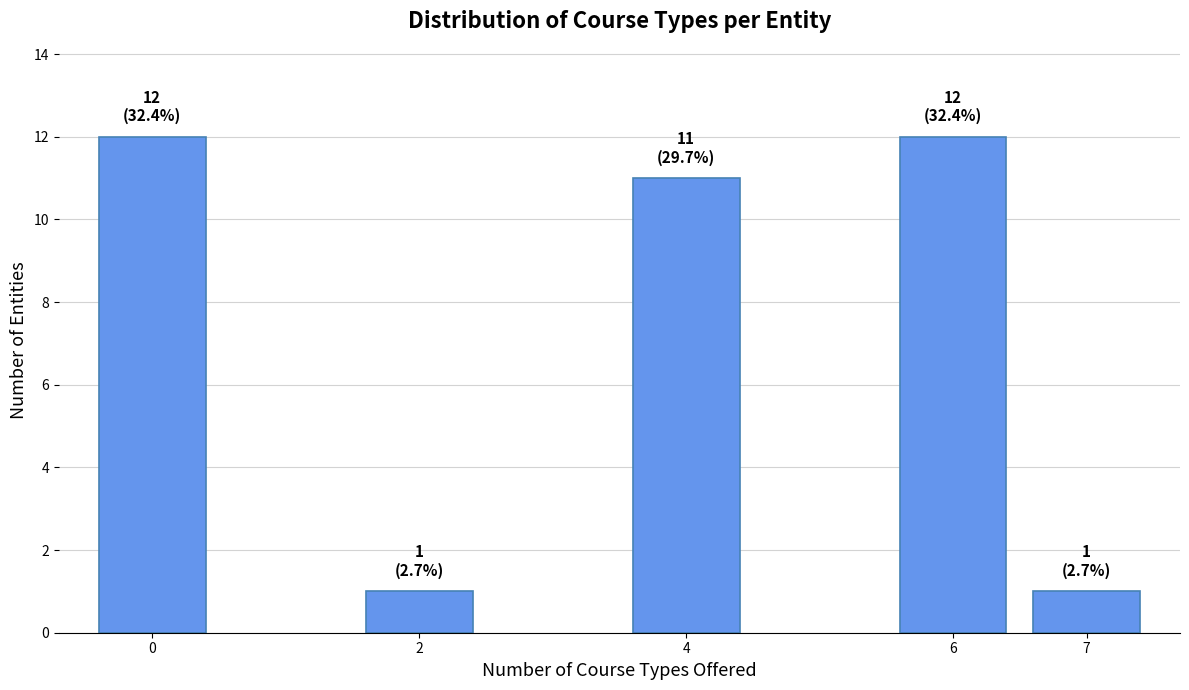

Reading left to right, list all the values displayed in this chart.

12	1	11	12	1